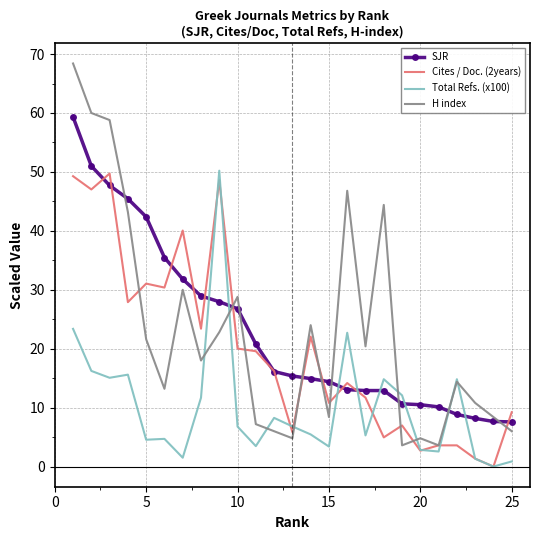

What is the highest value of the Cites / Doc. (2years) series?

49.7